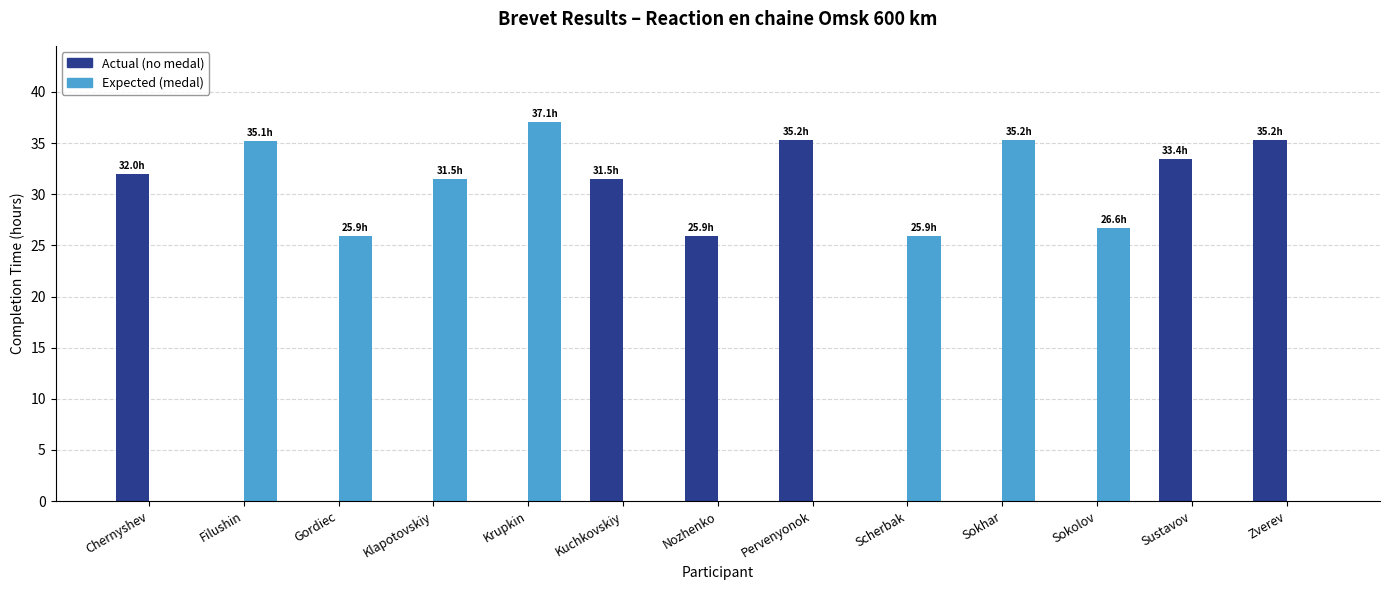

Which category has the highest value across all series?

Krupkin